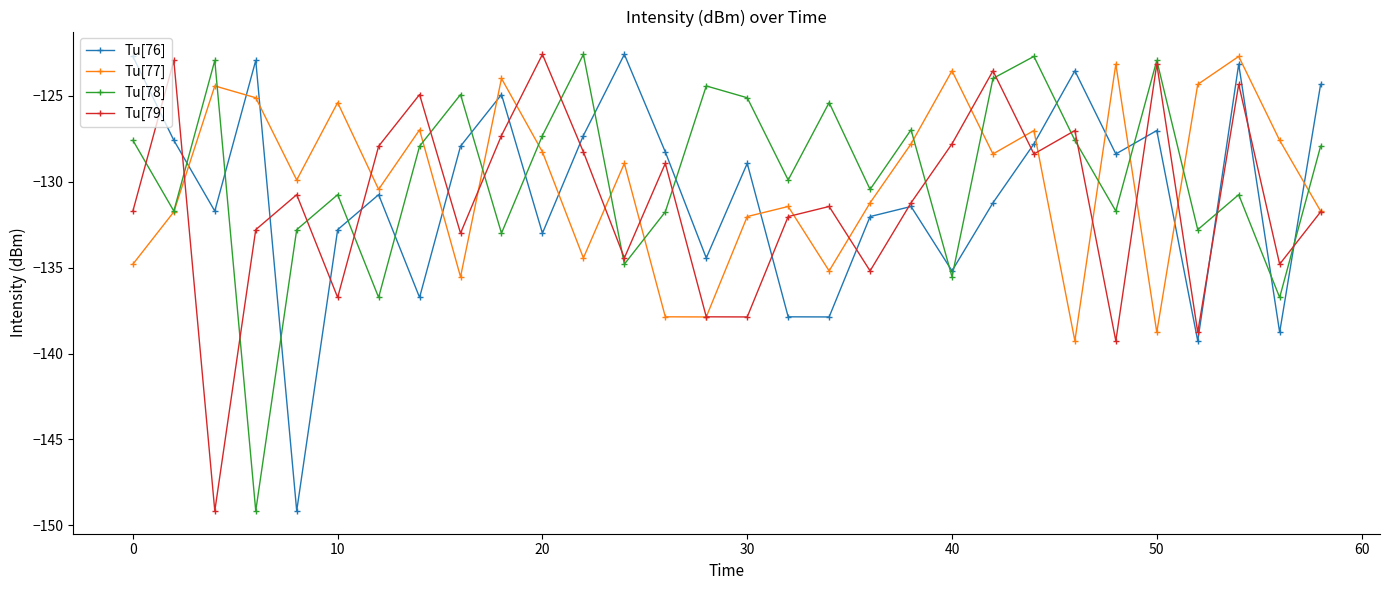

What is the smallest value displayed?

-149.2